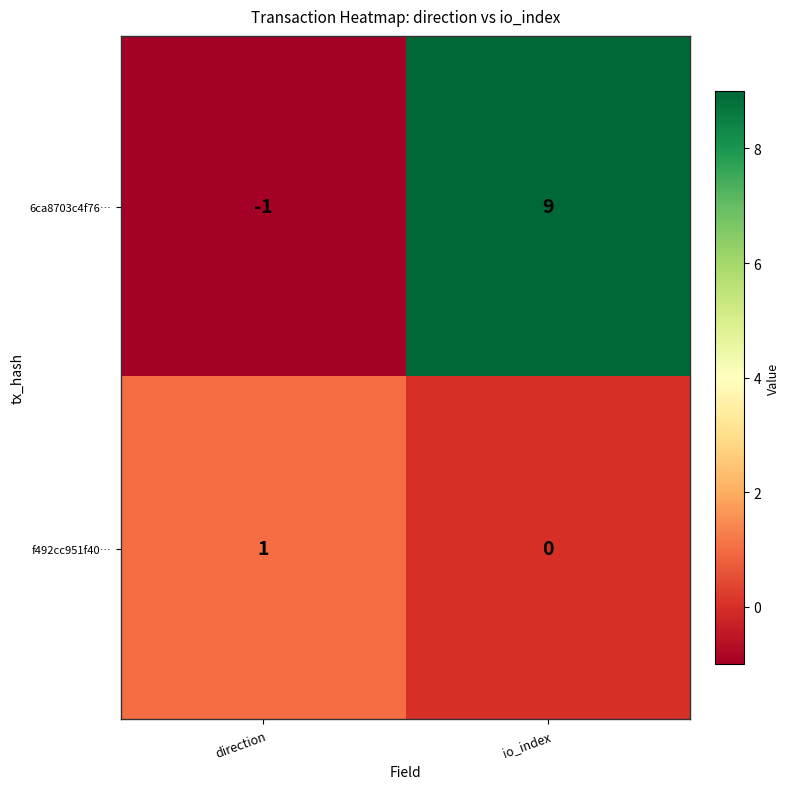

How many data points in f492cc951f40… are less than 1?

1